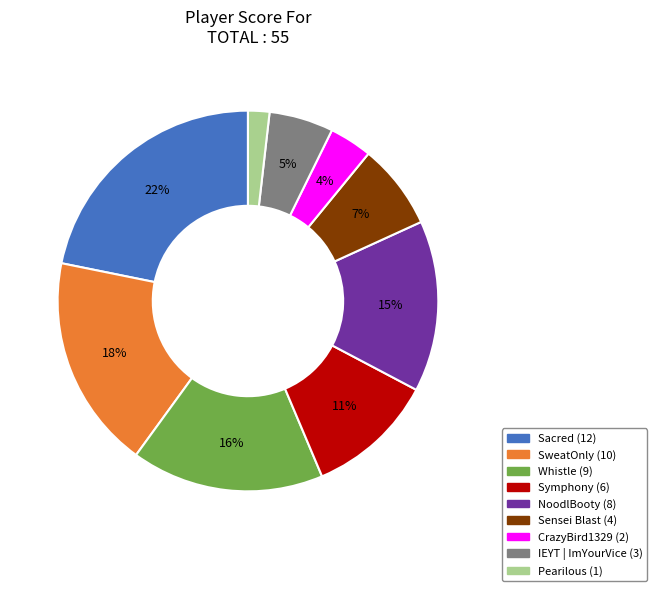

Is the sum of Pearilous and Sacred greater than half?

No